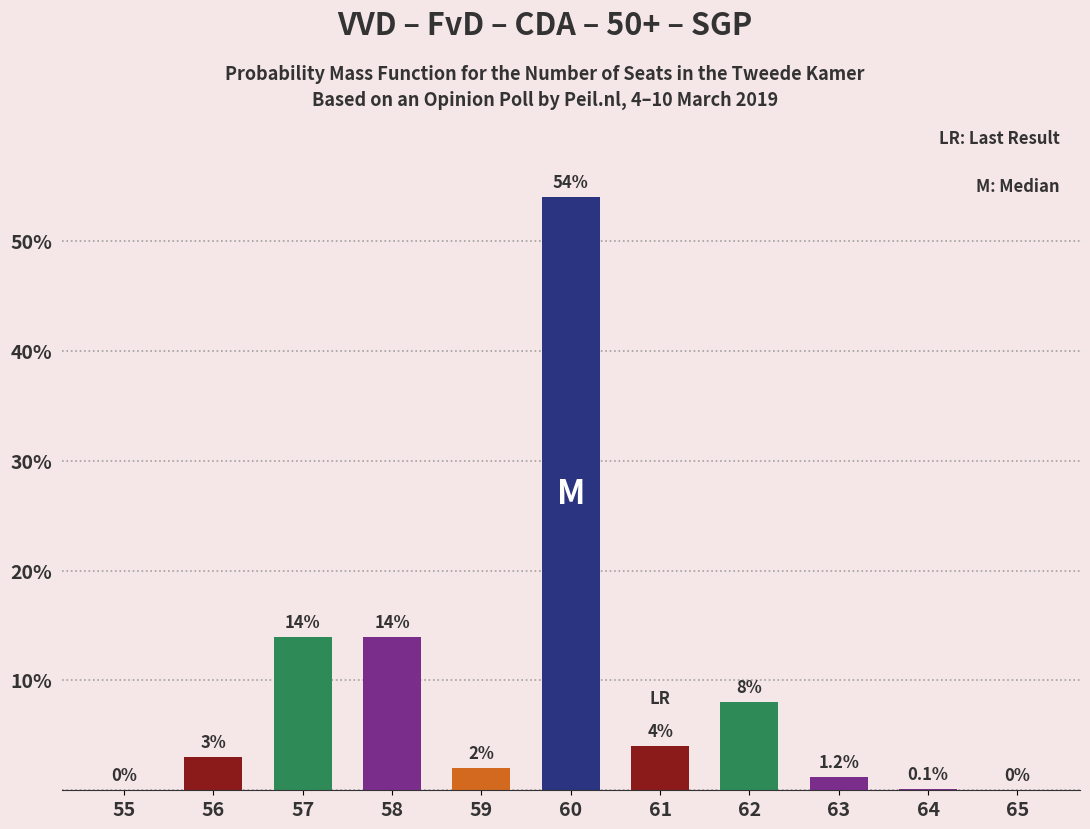

Reading left to right, what are all the values shown in this chart?

0.0	3.0	14.0	14.0	2.0	54.0	4.0	8.0	1.2	0.1	0.0